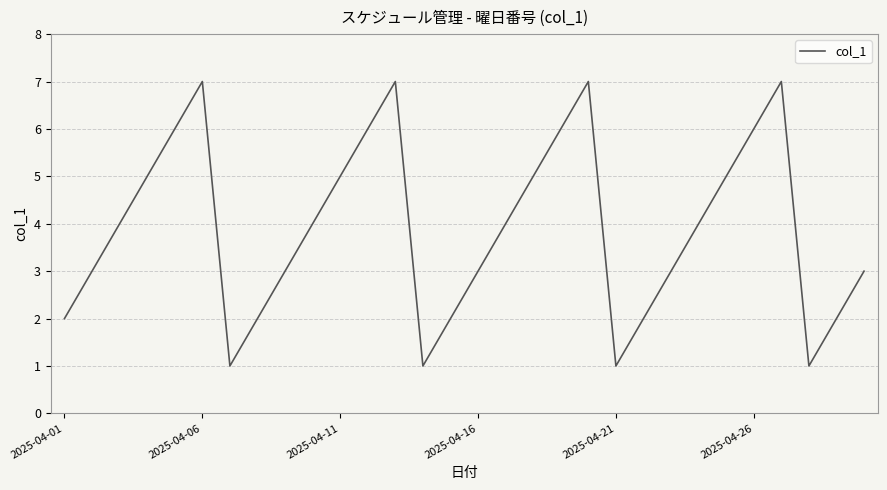

What is the difference between the maximum and minimum values?

6